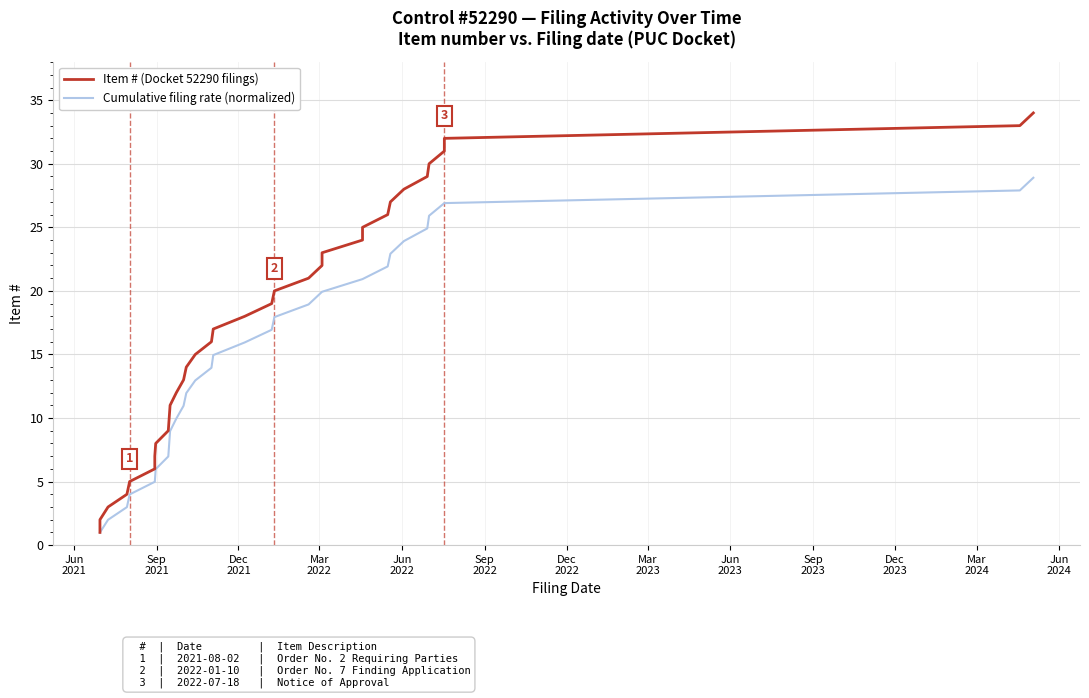

What is the highest value of the Cumulative filing rate (normalized) series?

28.9